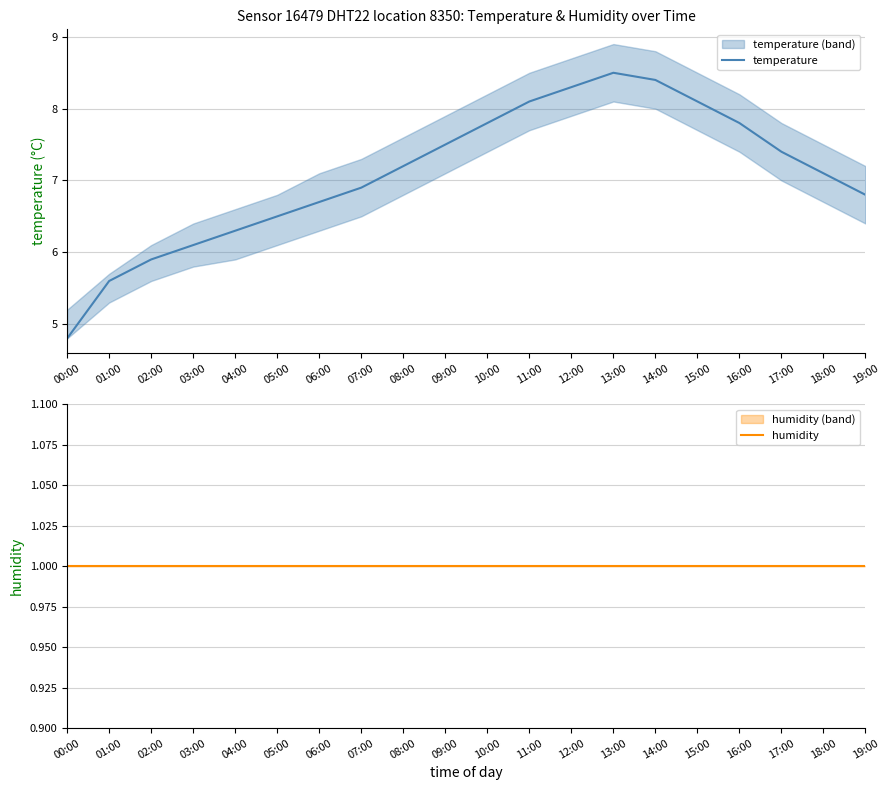

How many data points does each series have?

20